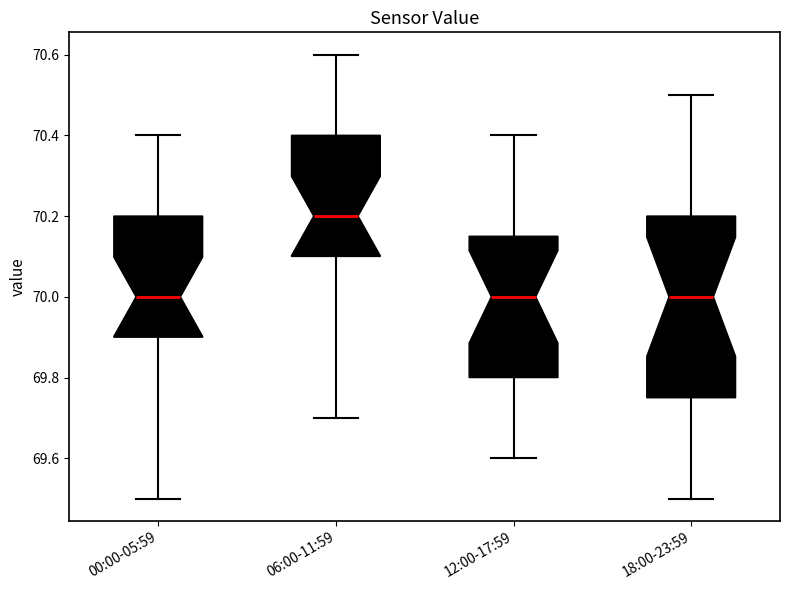

Which box is the tallest, from its lower edge to its upper edge?

18:00-23:59